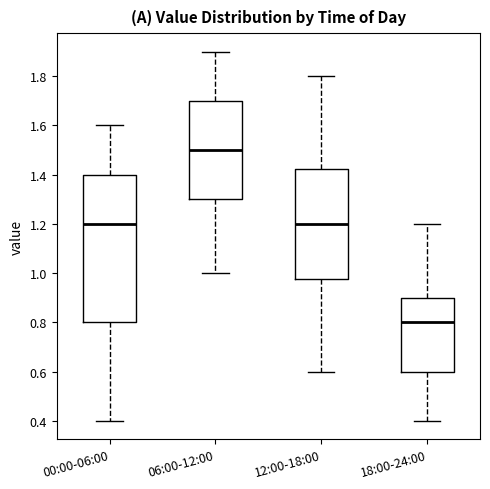

Where does the median line of the box for 18:00-24:00 sit on the y-axis? The values are not printed on the chart, so give them approximately, as read against the axis.

0.80